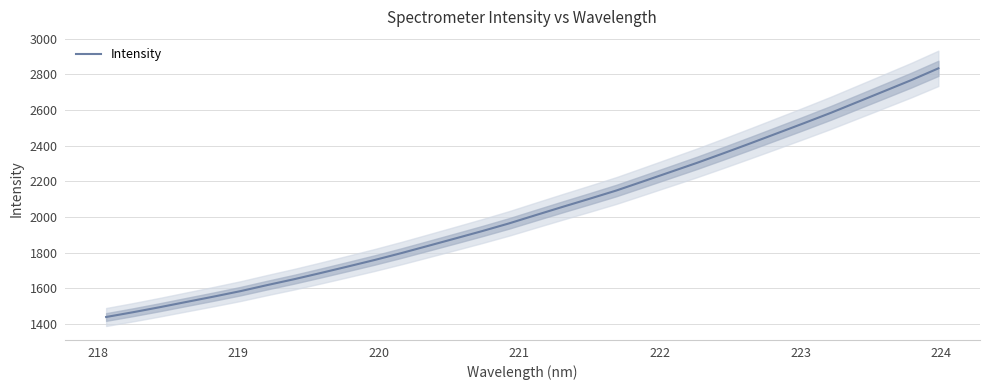

What is the difference between the maximum and minimum values?

1394.5